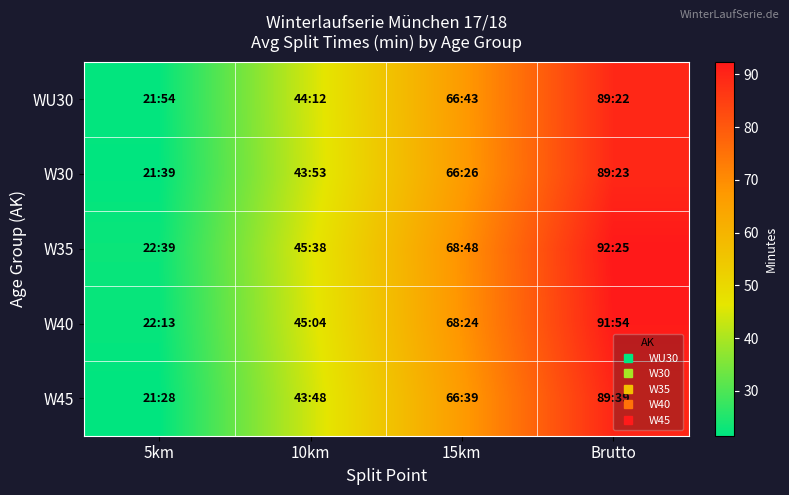

What is the spread (max minus min) of values at 5km?

1.2